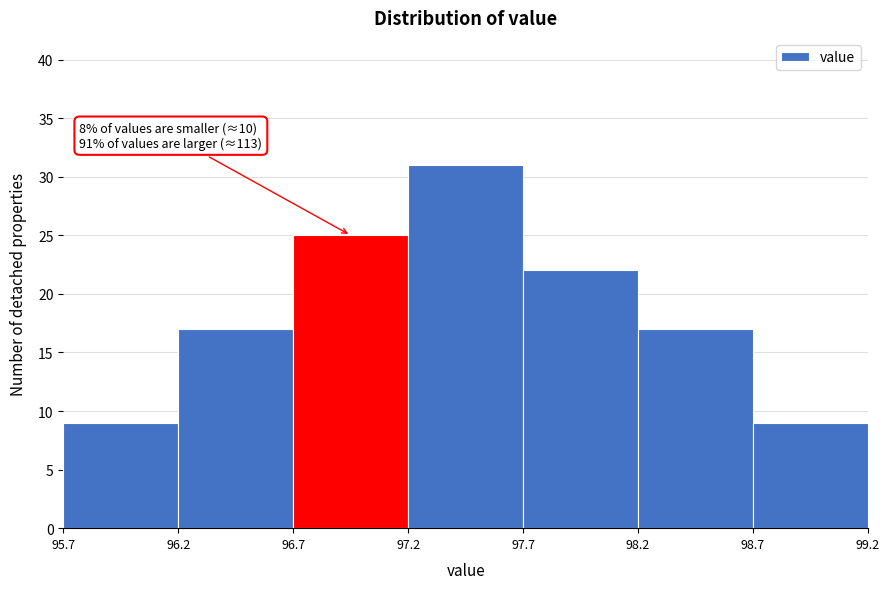

Over which range of the x-axis is the bar tallest?

97.2 to 97.7